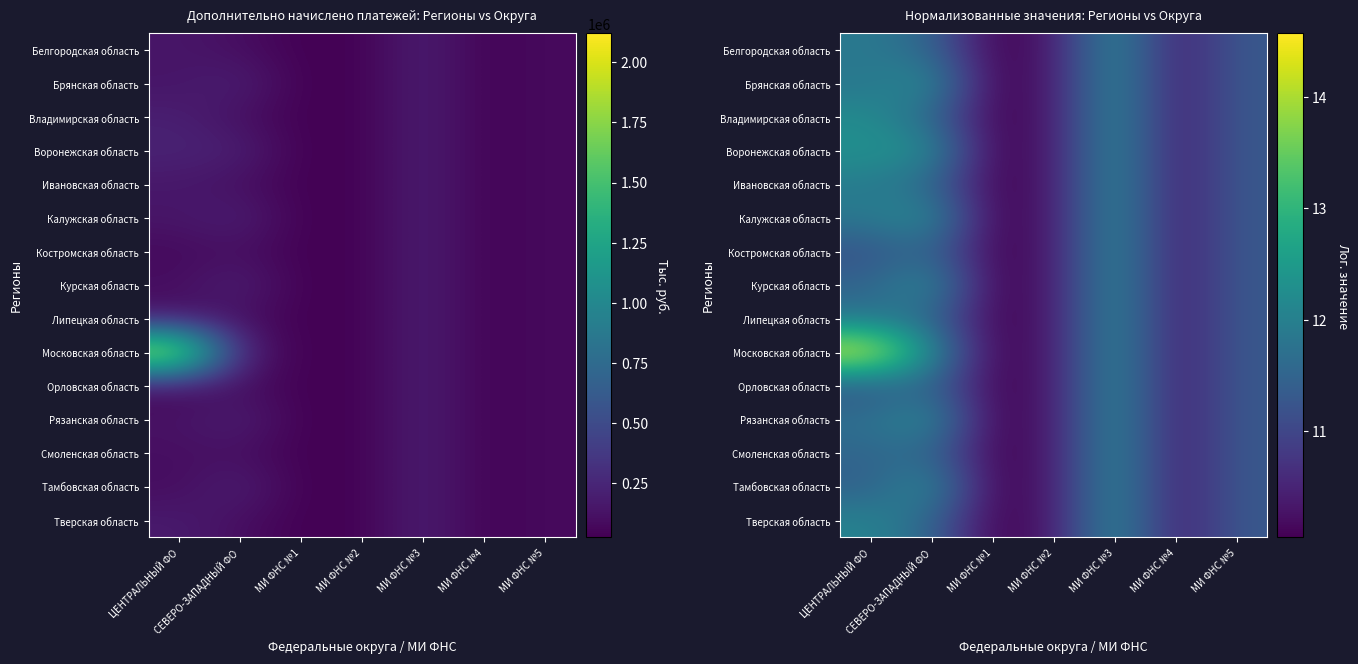

How many distinct data groups are displayed?

15